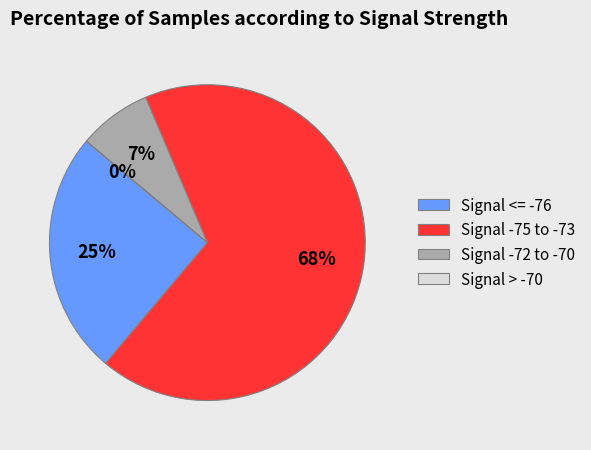

Does 7 account for over 50% of the chart?

No